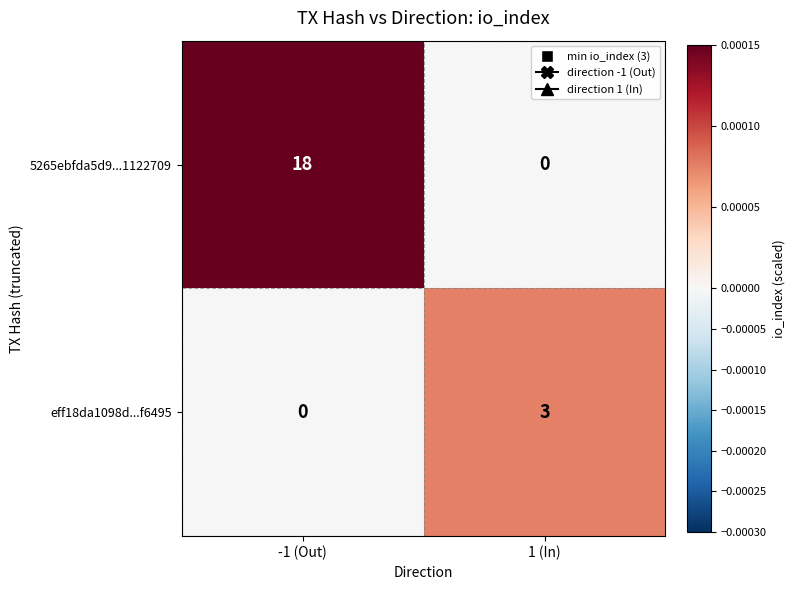

Between -1 (Out) and 1 (In), which series saw the biggest shift?

5265ebfda5d9...1122709